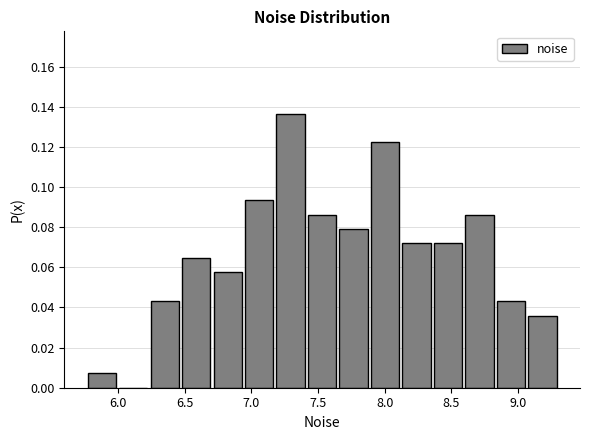

How tall is the bar that spans 5.75 to 6.00 on the x-axis? Neither the bar edges nor the heights are printed on the chart, so give them approximately, as read against the axes.

0.008